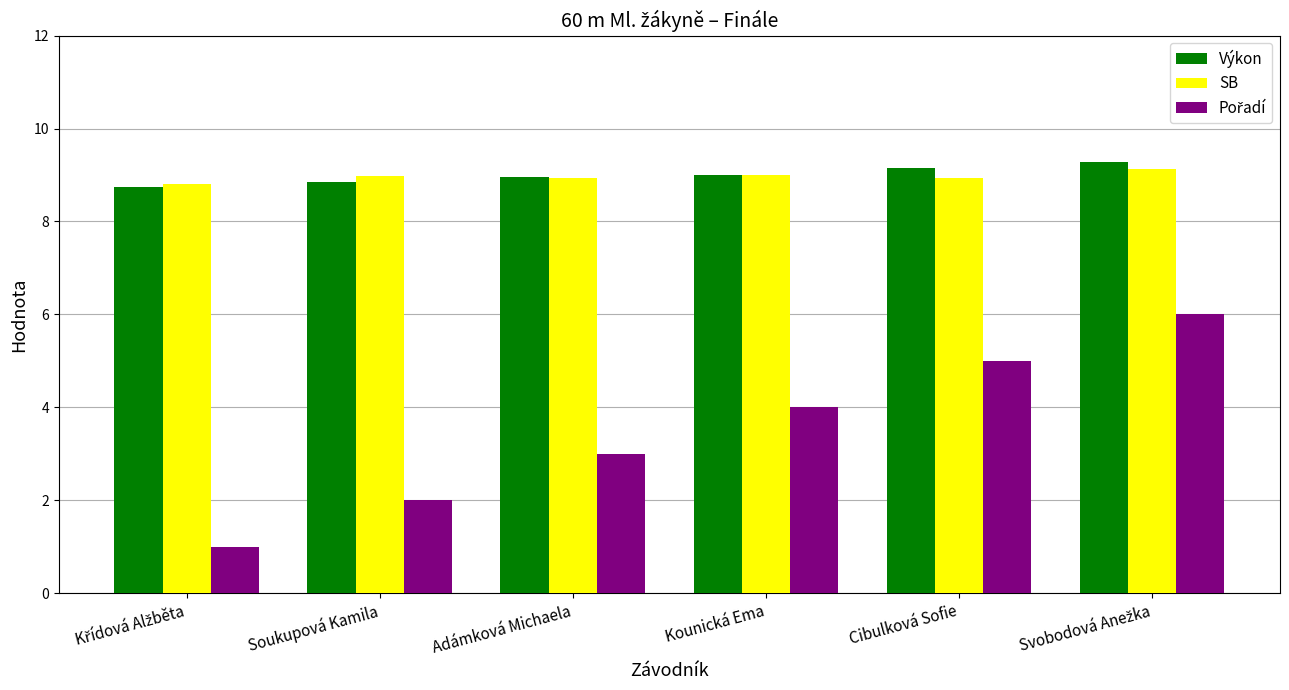

What is the total value across all series at Kounická Ema?

22.0